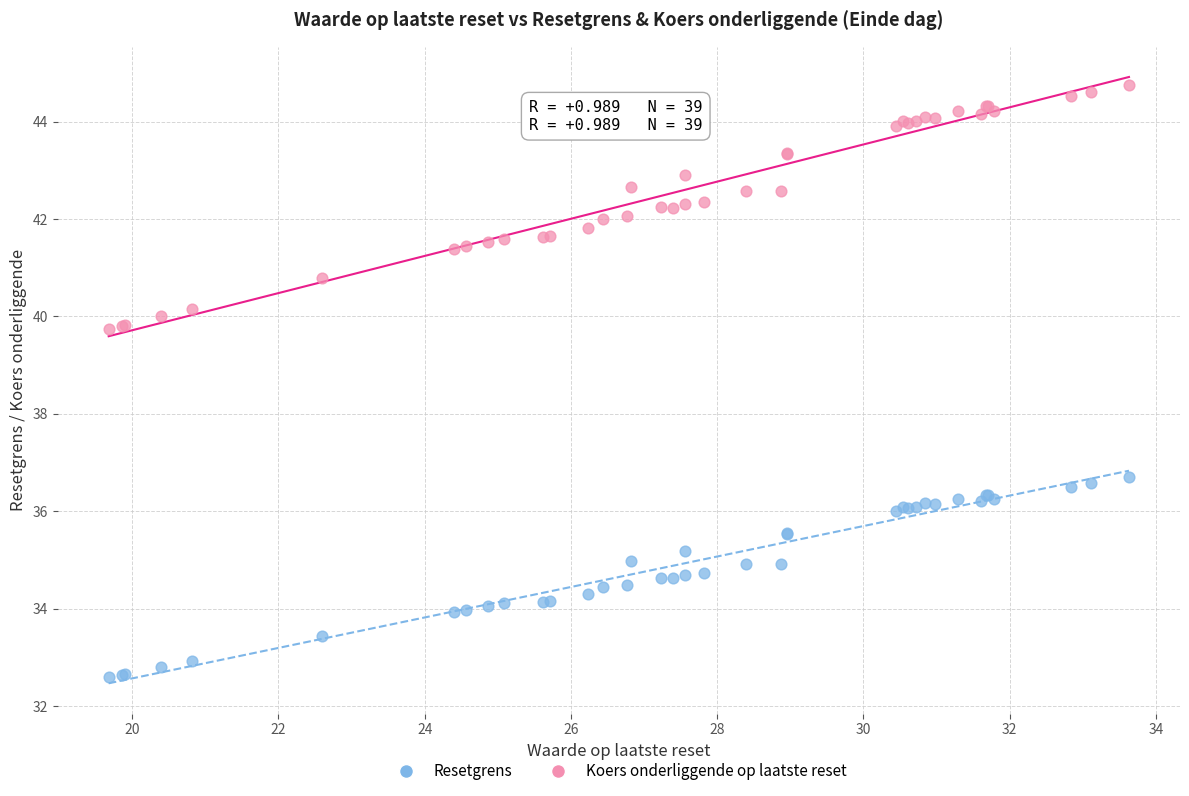

What are all the series names shown in the legend?

Resetgrens, Koers onderliggende op laatste reset